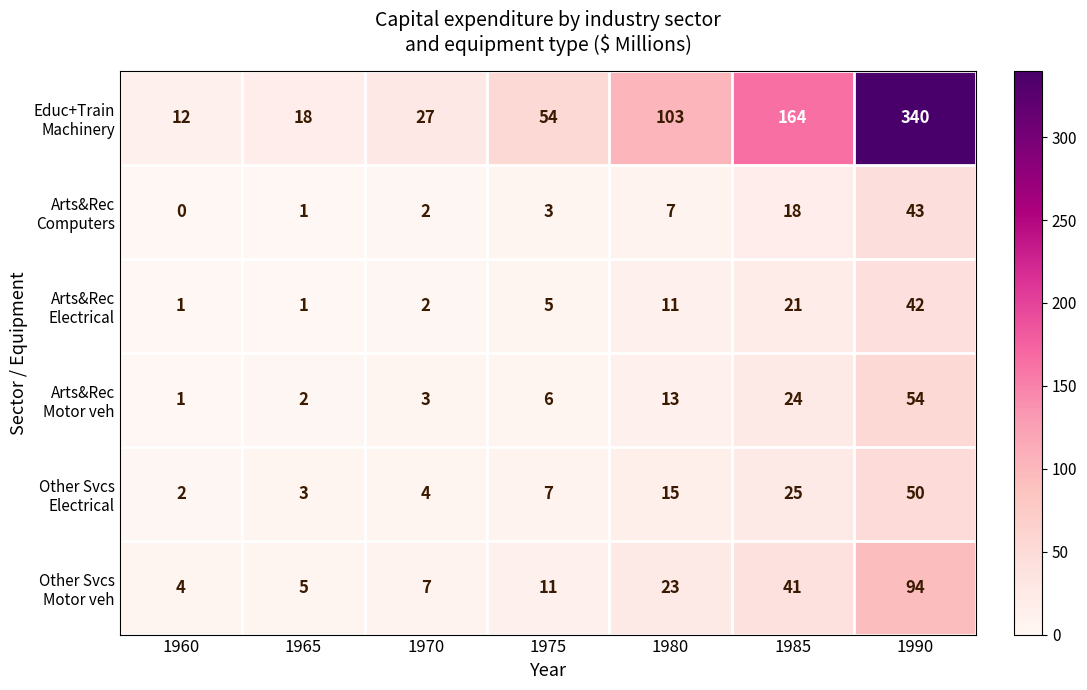

What is the greatest value displayed?

340